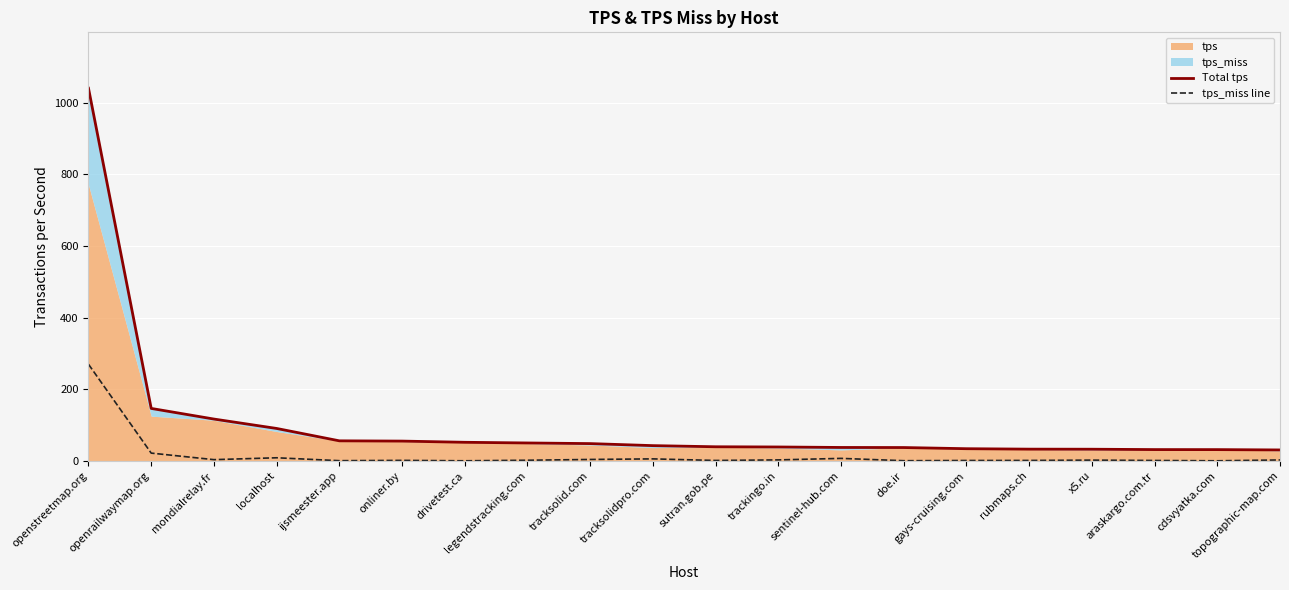

What is the maximum value for tps_miss line?

269.6